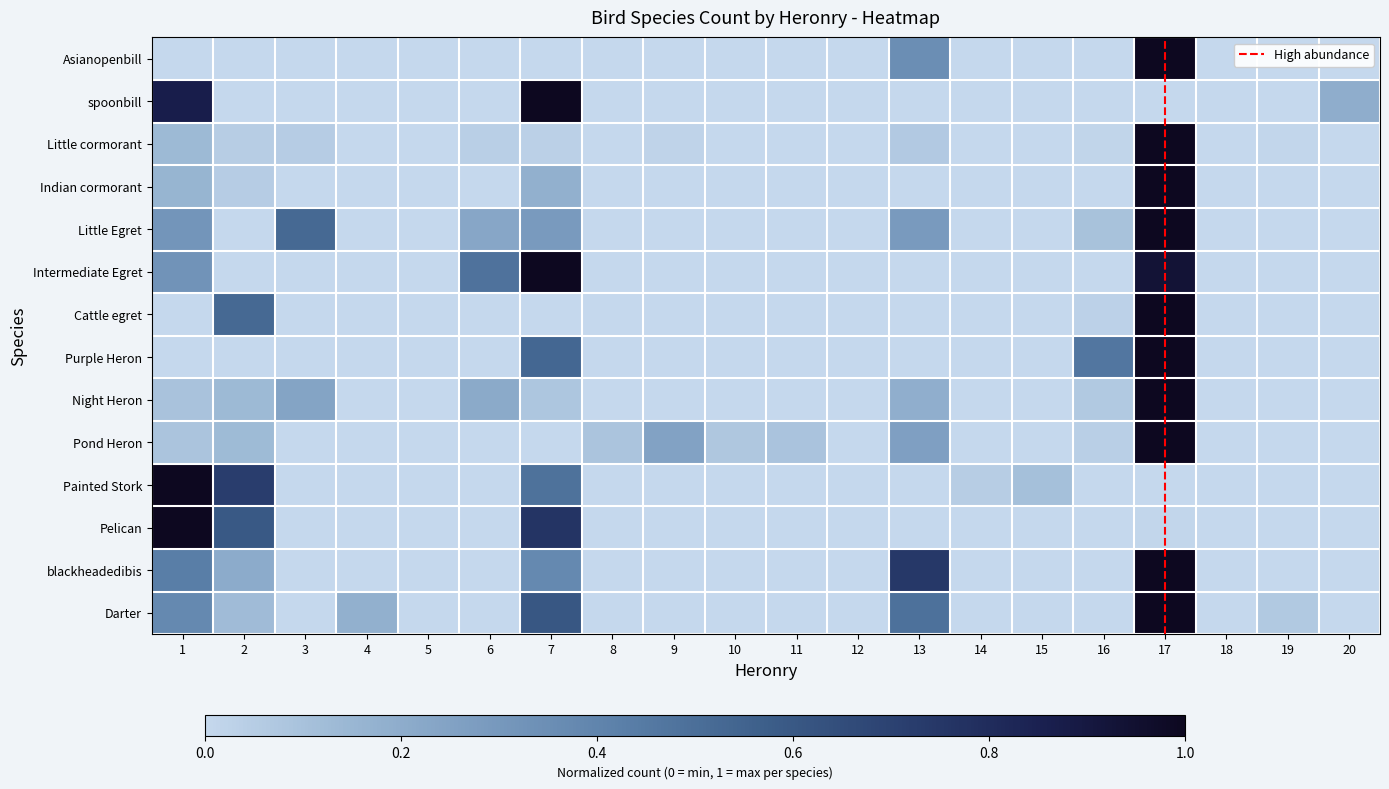

Reading left to right, what are all the values shown in this chart?

Asianopenbill: 0.0	0.0	0.0	0.0	0.0	0.0	0.0	0.0	0.0	0.0	0.0	0.0	0.3	0.0	0.0	0.0	1.0	0.0	0.0	0.0
spoonbill: 0.9	0.0	0.0	0.0	0.0	0.0	1.0	0.0	0.0	0.0	0.0	0.0	0.0	0.0	0.0	0.0	0.0	0.0	0.0	0.2
Little cormorant: 0.1	0.0	0.1	0.0	0.0	0.0	0.0	0.0	0.0	0.0	0.0	0.0	0.1	0.0	0.0	0.0	1.0	0.0	0.0	0.0
Indian cormorant: 0.2	0.1	0.0	0.0	0.0	0.0	0.2	0.0	0.0	0.0	0.0	0.0	0.0	0.0	0.0	0.0	1.0	0.0	0.0	0.0
Little Egret: 0.3	0.0	0.5	0.0	0.0	0.2	0.3	0.0	0.0	0.0	0.0	0.0	0.3	0.0	0.0	0.1	1.0	0.0	0.0	0.0
Intermediate Egret: 0.3	0.0	0.0	0.0	0.0	0.5	1.0	0.0	0.0	0.0	0.0	0.0	0.0	0.0	0.0	0.0	0.9	0.0	0.0	0.0
Cattle egret: 0.0	0.5	0.0	0.0	0.0	0.0	0.0	0.0	0.0	0.0	0.0	0.0	0.0	0.0	0.0	0.0	1.0	0.0	0.0	0.0
Purple Heron: 0.0	0.0	0.0	0.0	0.0	0.0	0.5	0.0	0.0	0.0	0.0	0.0	0.0	0.0	0.0	0.5	1.0	0.0	0.0	0.0
Night Heron: 0.1	0.1	0.2	0.0	0.0	0.2	0.1	0.0	0.0	0.0	0.0	0.0	0.2	0.0	0.0	0.1	1.0	0.0	0.0	0.0
Pond Heron: 0.1	0.1	0.0	0.0	0.0	0.0	0.0	0.1	0.2	0.1	0.1	0.0	0.3	0.0	0.0	0.0	1.0	0.0	0.0	0.0
Painted Stork: 1.0	0.7	0.0	0.0	0.0	0.0	0.5	0.0	0.0	0.0	0.0	0.0	0.0	0.0	0.1	0.0	0.0	0.0	0.0	0.0
Pelican: 1.0	0.6	0.0	0.0	0.0	0.0	0.8	0.0	0.0	0.0	0.0	0.0	0.0	0.0	0.0	0.0	0.0	0.0	0.0	0.0
blackheadedibis: 0.4	0.2	0.0	0.0	0.0	0.0	0.4	0.0	0.0	0.0	0.0	0.0	0.7	0.0	0.0	0.0	1.0	0.0	0.0	0.0
Darter: 0.4	0.1	0.0	0.2	0.0	0.0	0.6	0.0	0.0	0.0	0.0	0.0	0.5	0.0	0.0	0.0	1.0	0.0	0.1	0.0